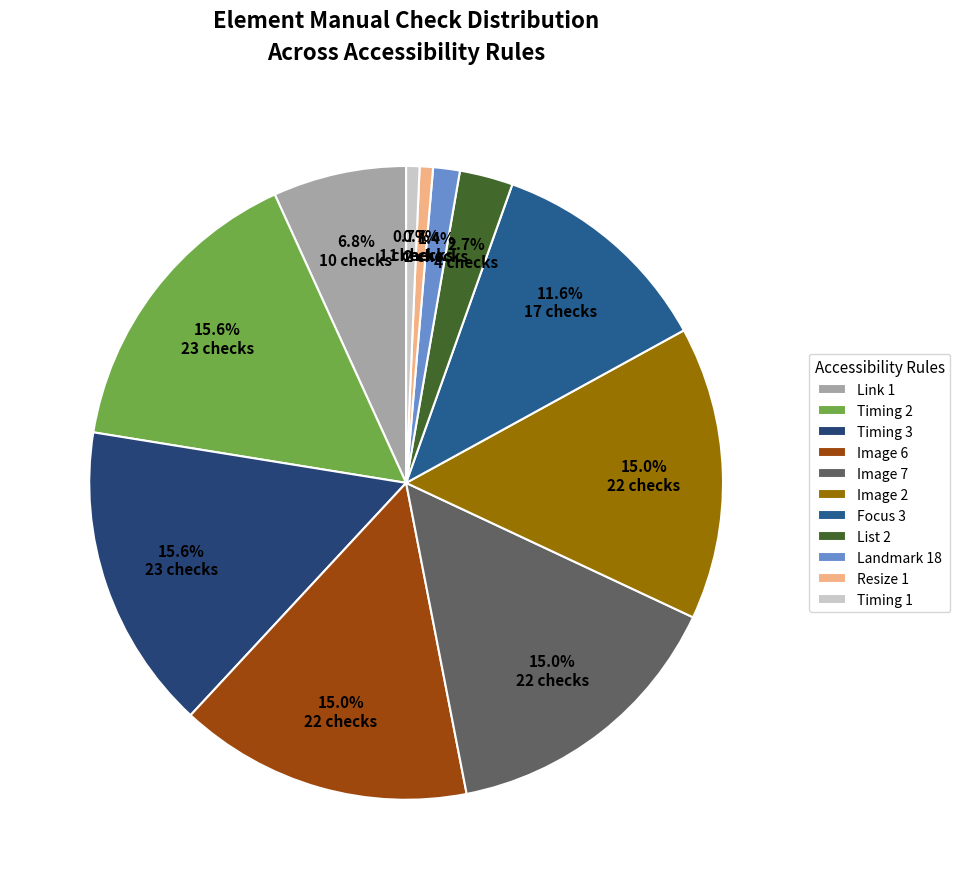

Is it true that Timing 2 is 16% of the pie?

True